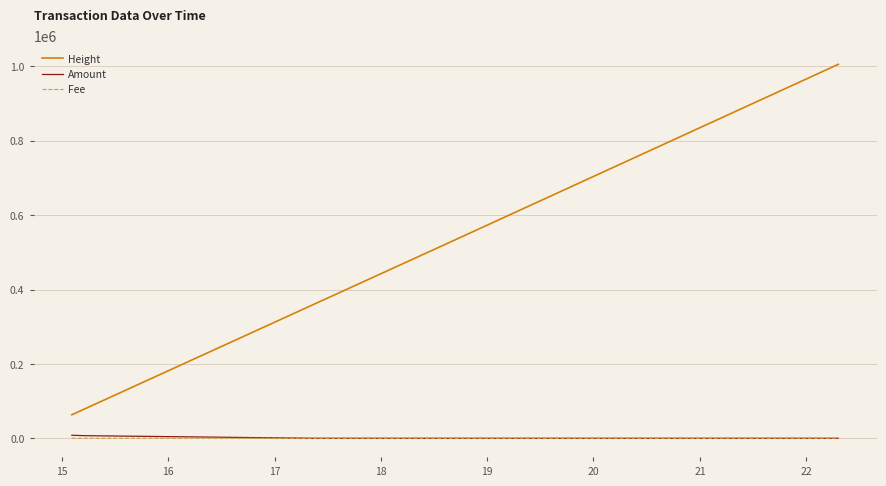

Which series has the largest total across all categories?

Height